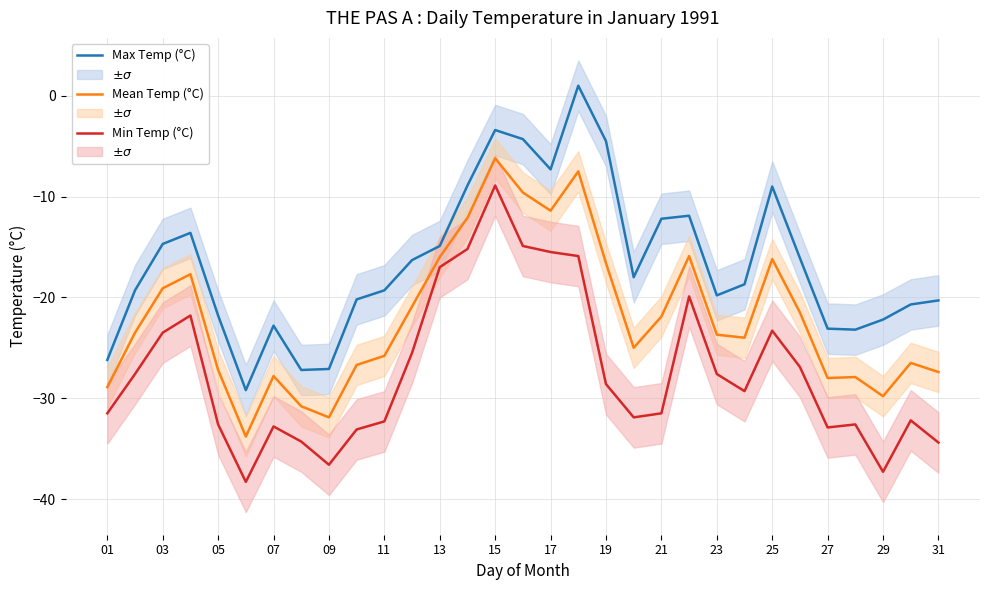

What value does the Mean Temp (°C) series have at 29?

-29.8